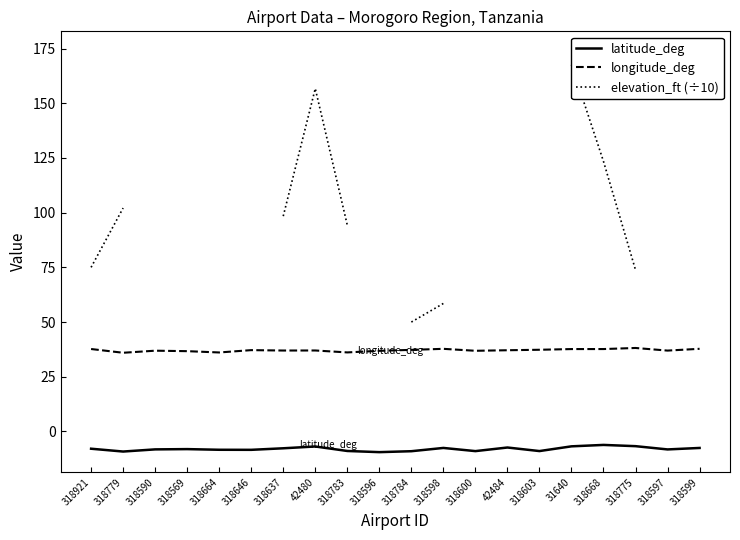

Which category has the lowest value across all series?

318596